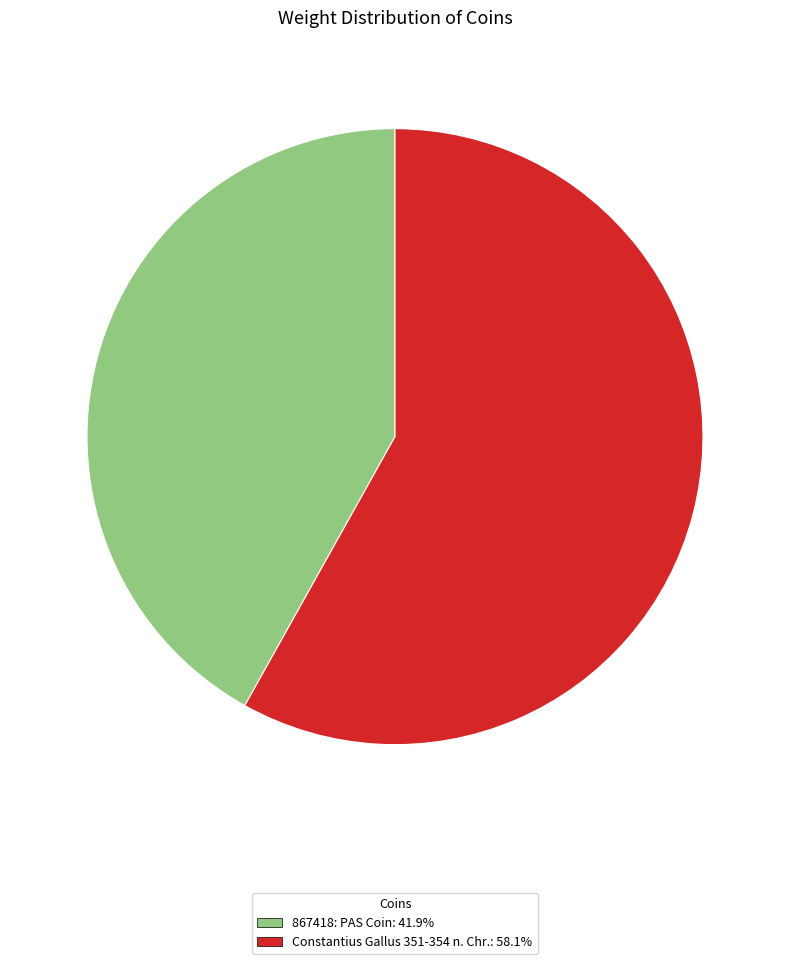

Which slice is the smallest?

867418: PAS Coin